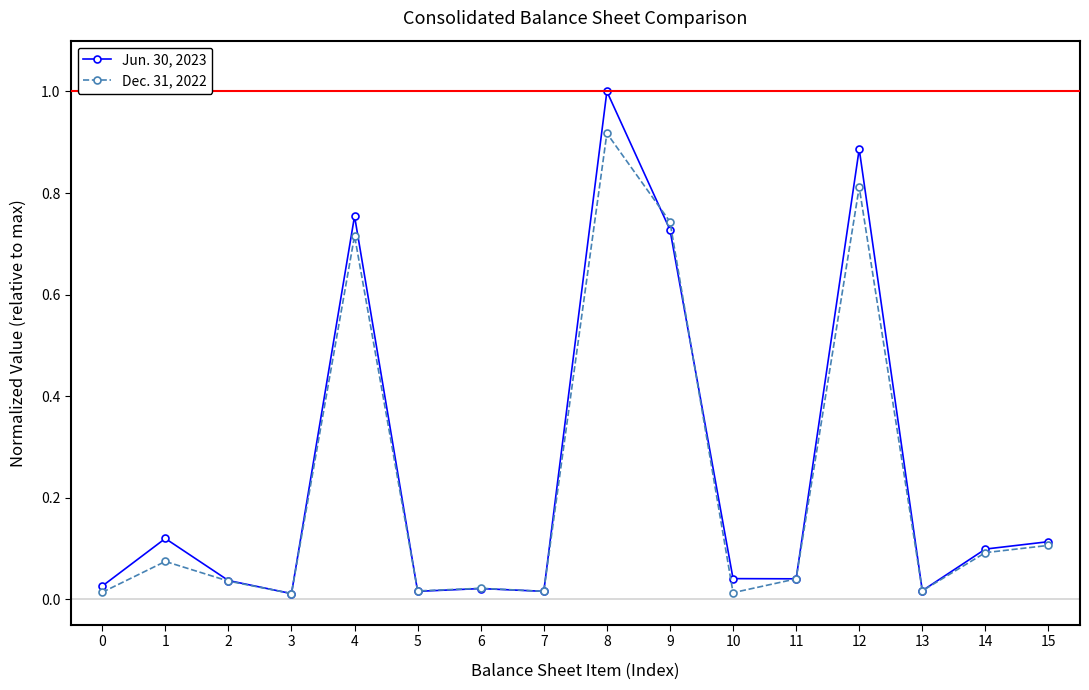

The Dec. 31, 2022 series shows 0.1 at 15. True or false?

True